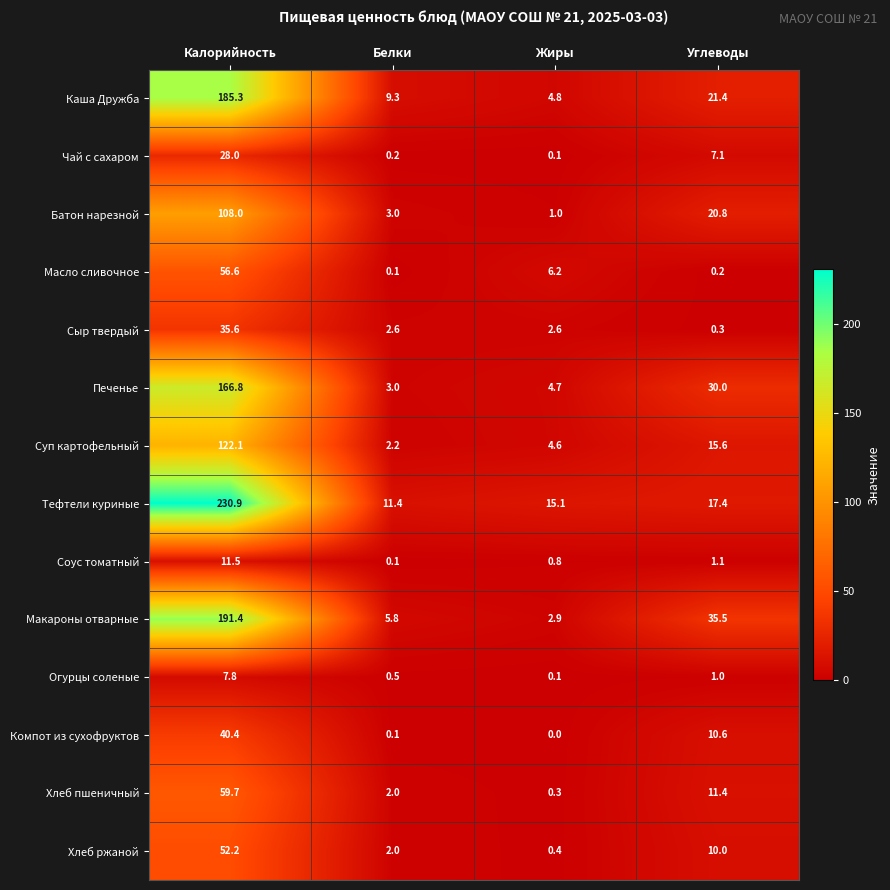

Between Жиры and Углеводы, which series saw the biggest shift?

Макароны отварные